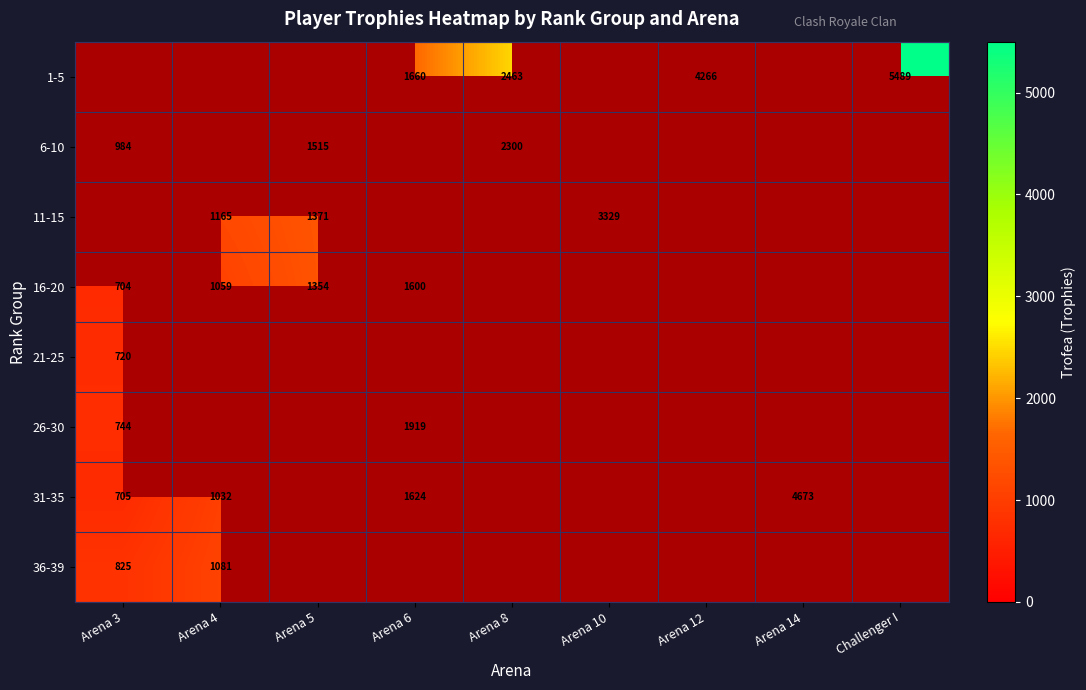

What is the sum of the 16-20 values at Arena 6 and Arena 5?

2954